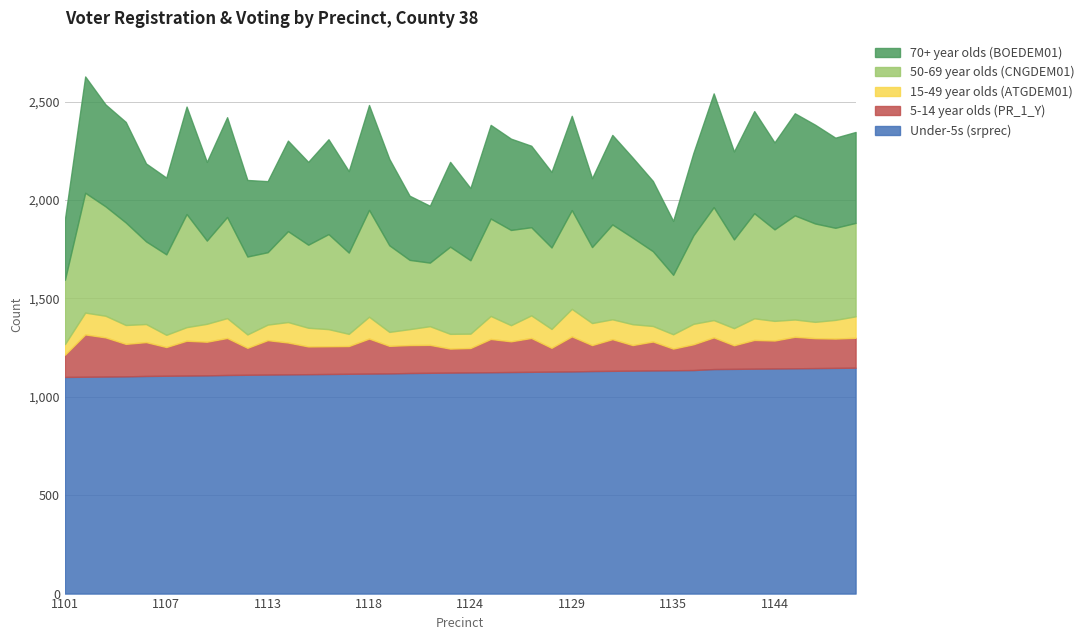

Which category has the lowest value across all series?

1101